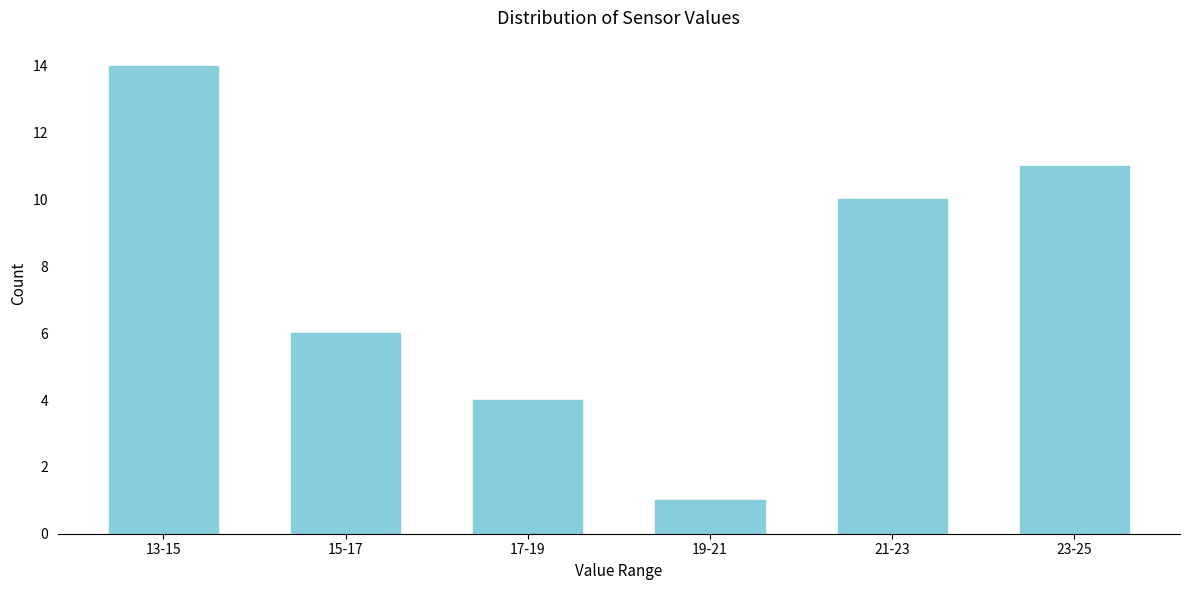

Reading right to left, extract all data points from this chart.

23-25=11	21-23=10	19-21=1	17-19=4	15-17=6	13-15=14